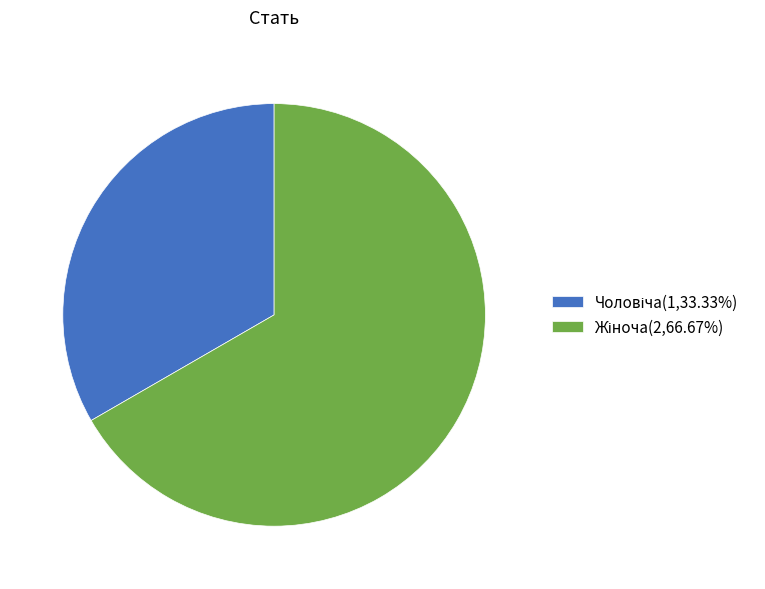

Is there any slice that represents more than half of the pie?

Yes